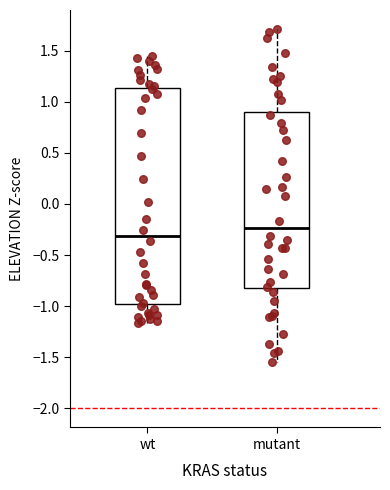

Where does the median line of the box for mutant sit on the y-axis? The values are not printed on the chart, so give them approximately, as read against the axis.

-0.25